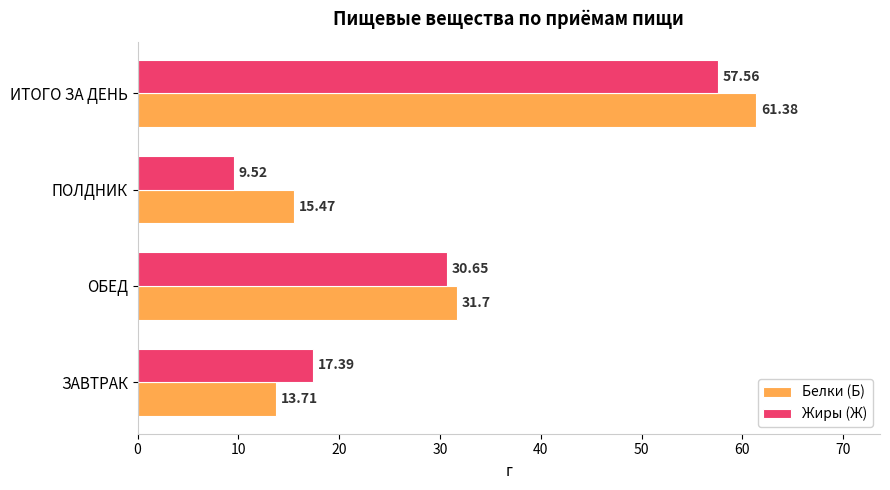

Between ОБЕД and ИТОГО ЗА ДЕНЬ, which series saw the biggest shift?

Белки (Б)